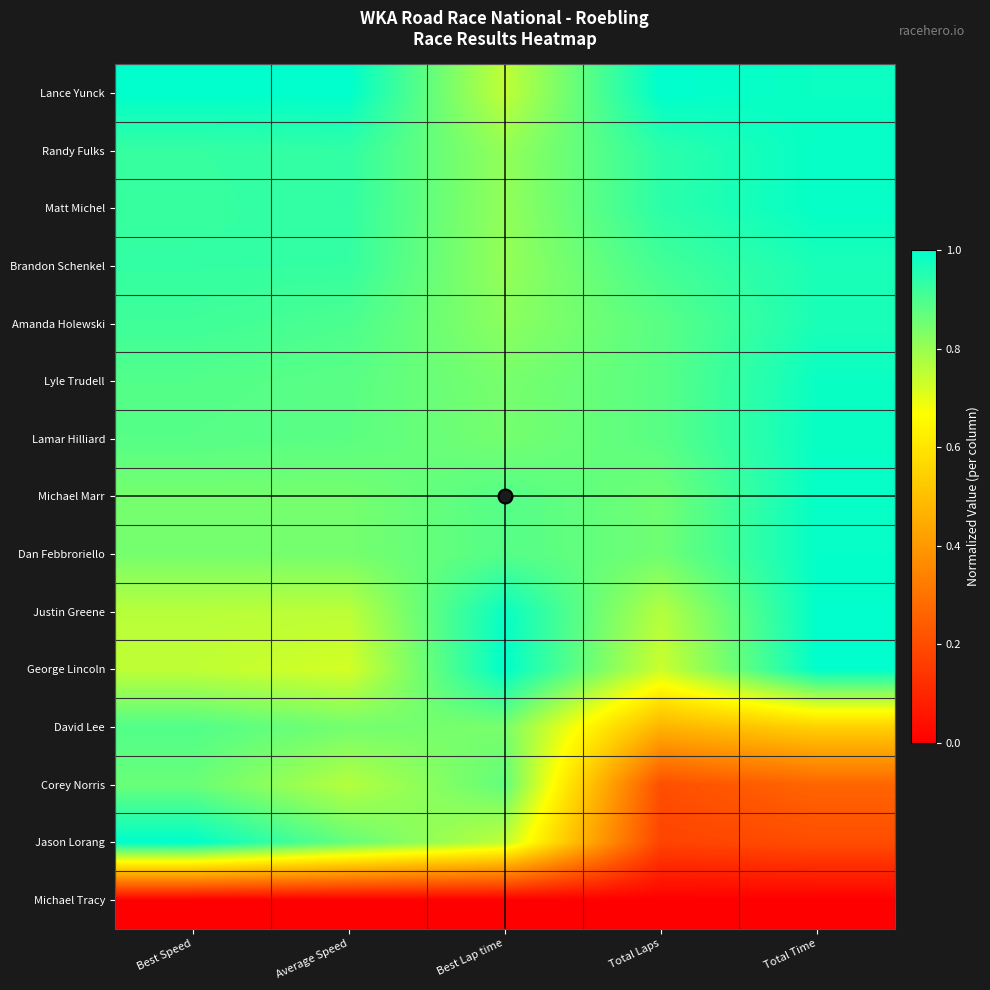

Rank the series at Total Time from highest to lowest value.

George Lincoln, Justin Greene, Dan Febbroriello, Matt Michel, Michael Marr, Randy Fulks, Lamar Hilliard, Lyle Trudell, Lance Yunck, Amanda Holewski, Brandon Schenkel, David Lee, Corey Norris, Jason Lorang, Michael Tracy